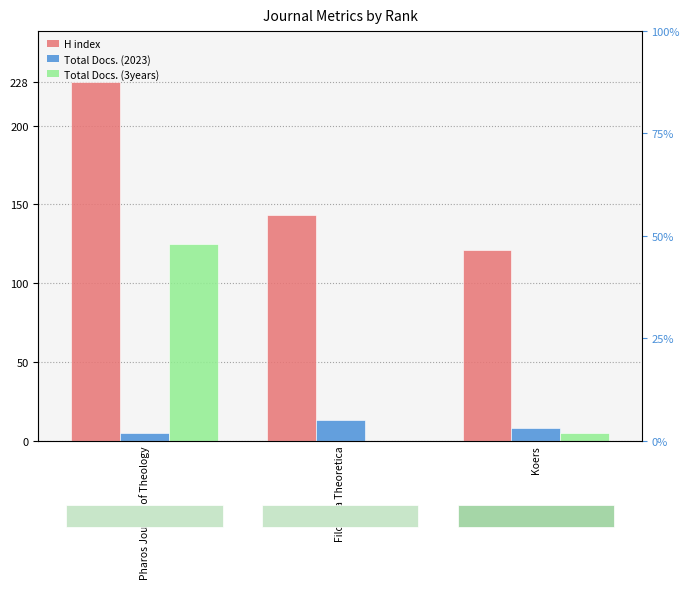

Which category has the lowest value across all series?

Filosofia Theoretica